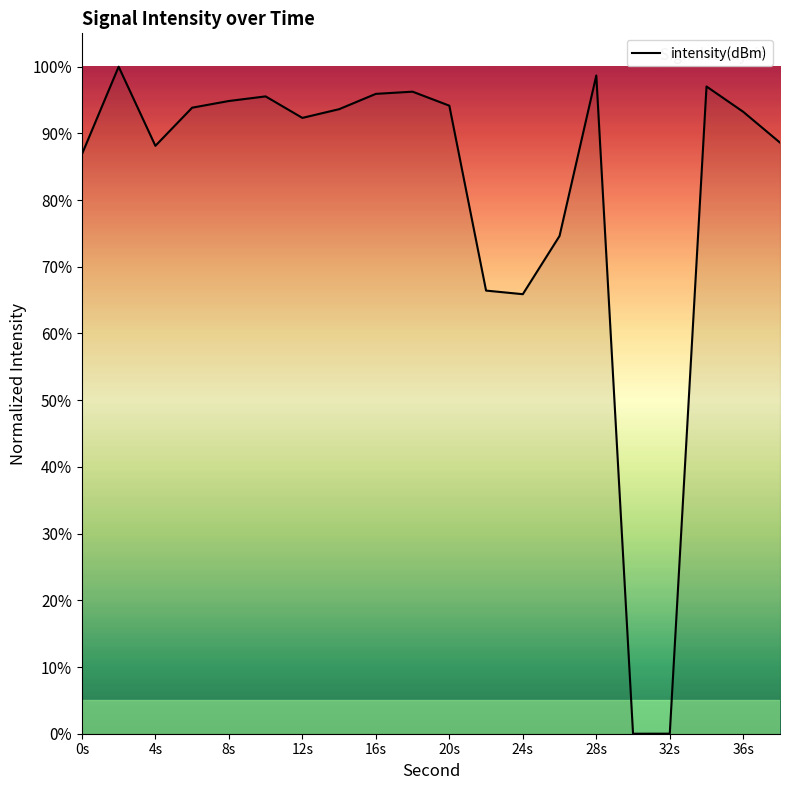

Is this an area chart (filled region under the line)?

No